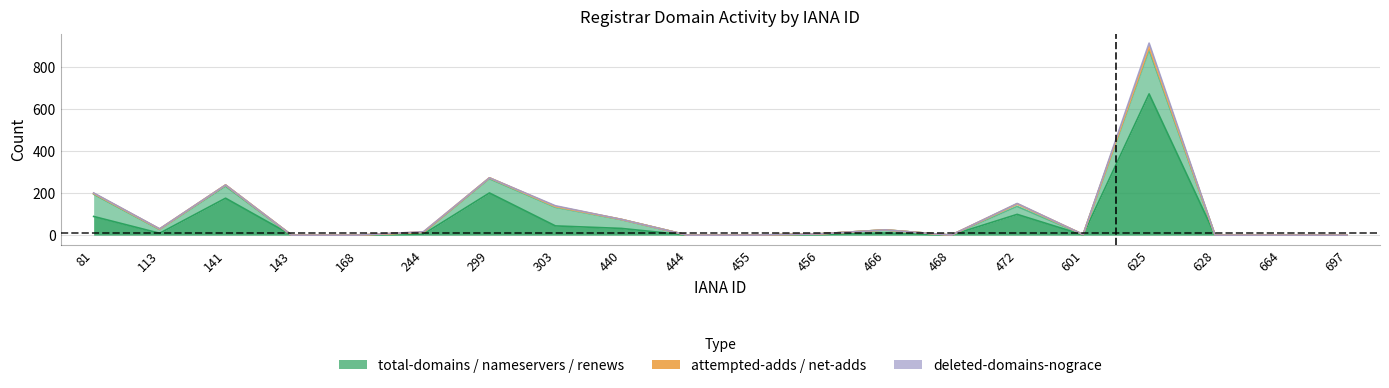

How many lines are shown in the chart?

6